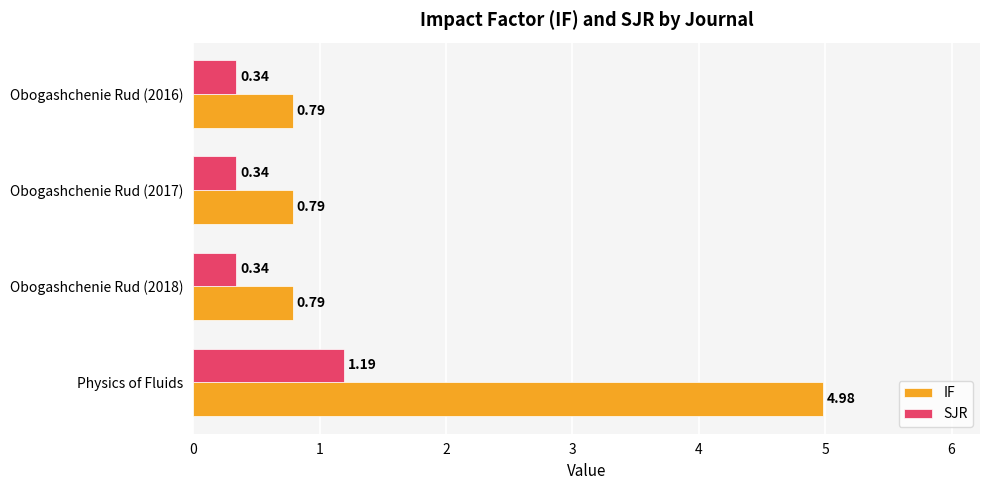

Which series has the largest range (max minus min)?

IF